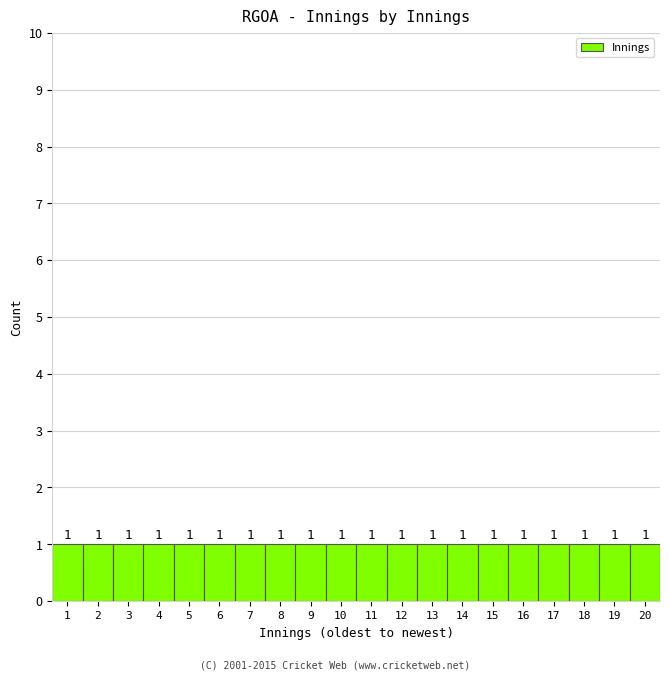

How tall is the bar that spans 19.5 to 20.5 on the x-axis?

1